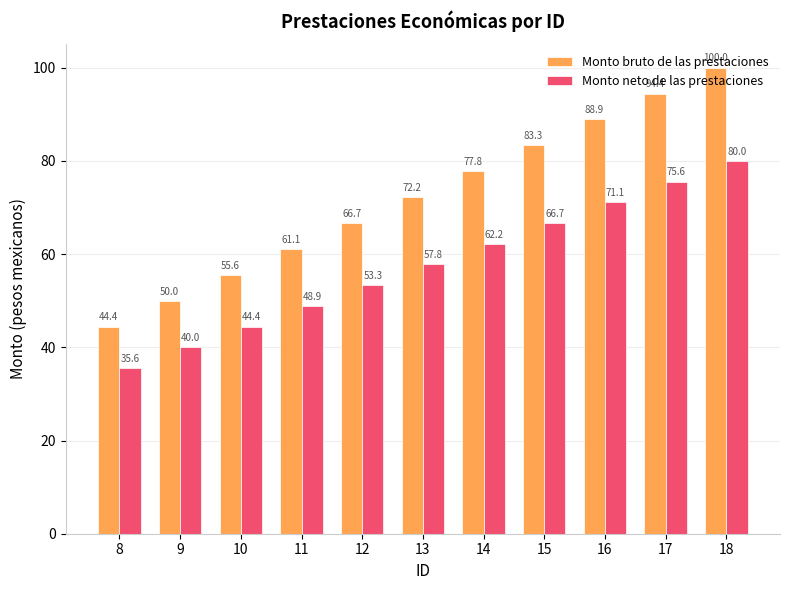

Rank the series by their average value, from lowest to highest.

Monto neto de las prestaciones, Monto bruto de las prestaciones